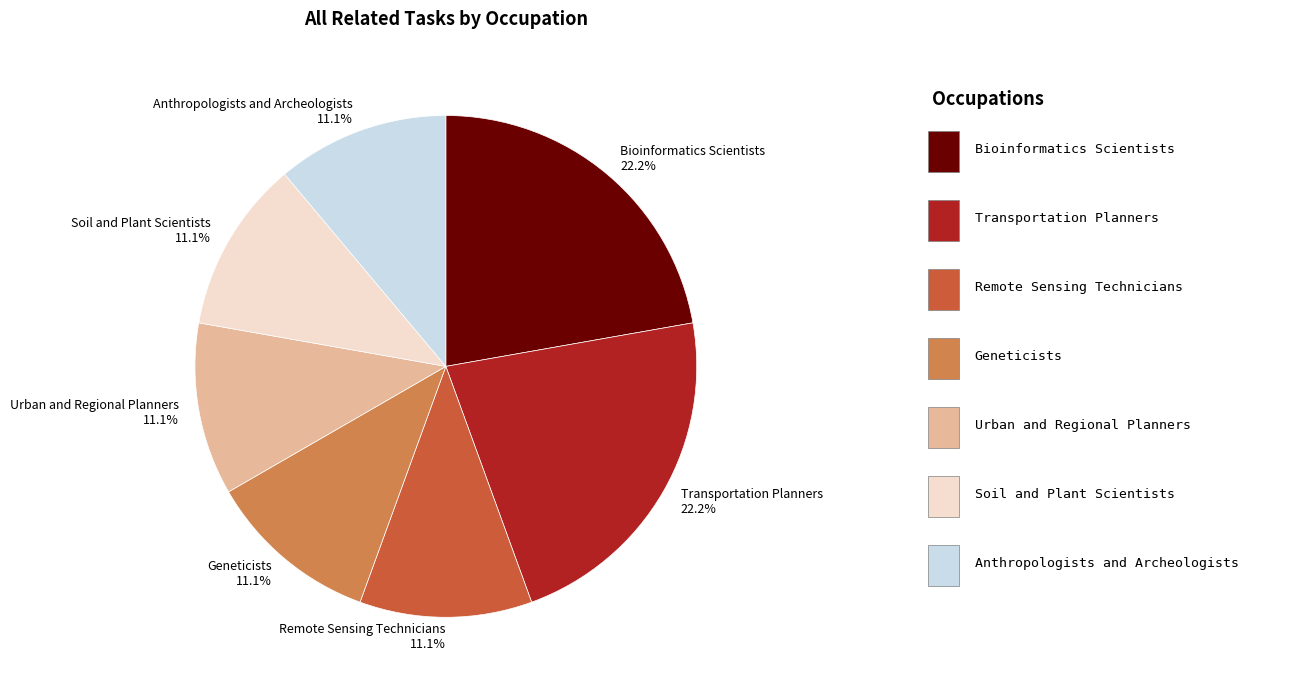

Combined, what portion of the pie is Bioinformatics Scientists and Geneticists?

33.3%